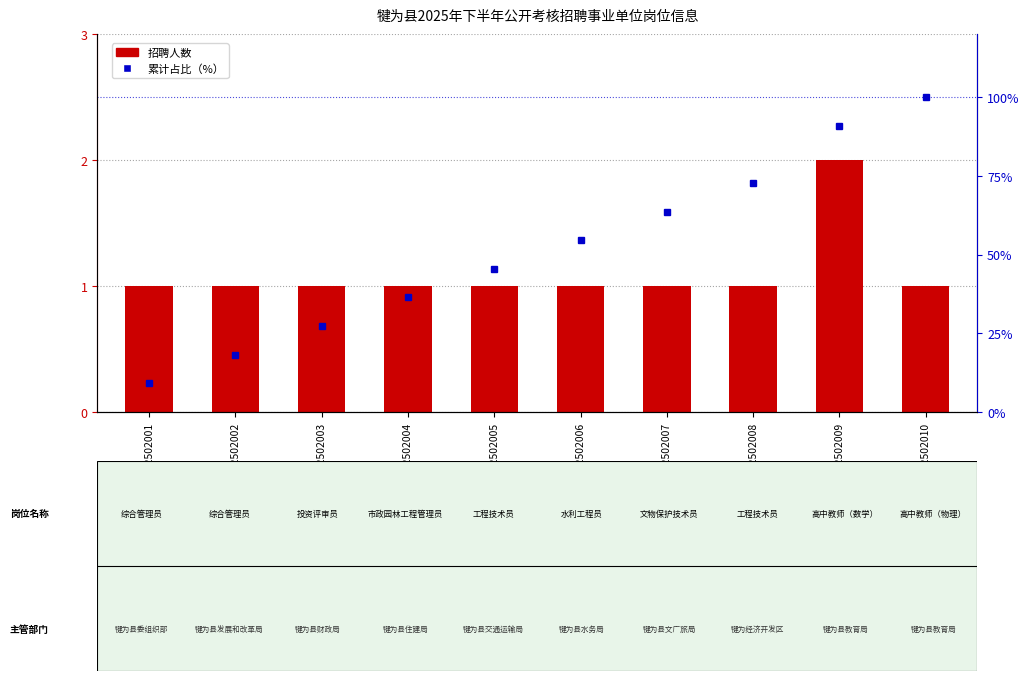

How many distinct data groups are displayed?

2